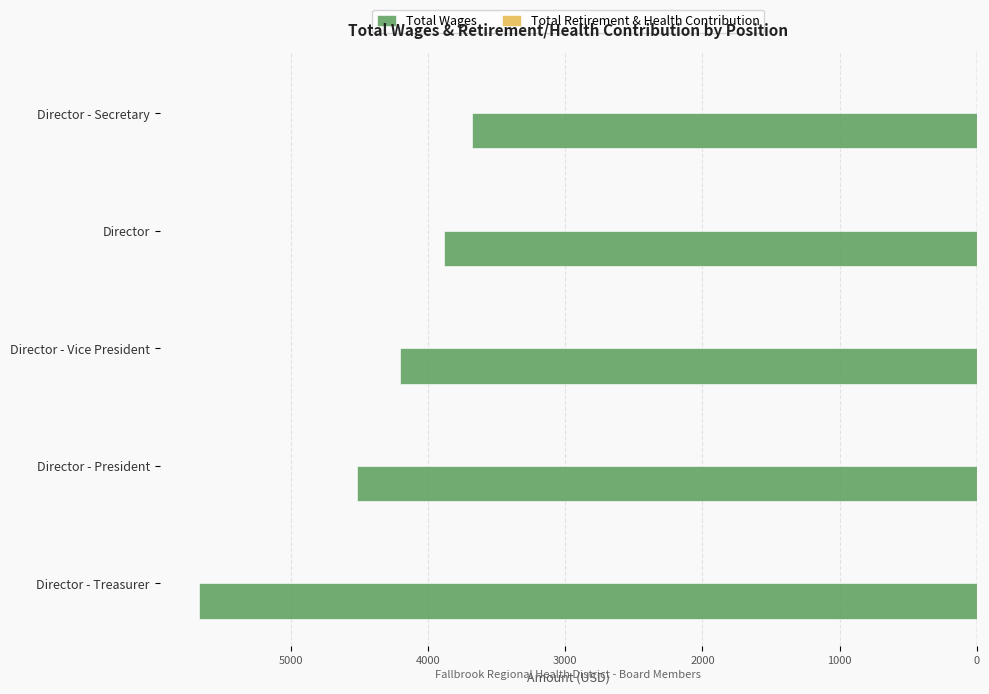

Are the bars horizontal?

Yes